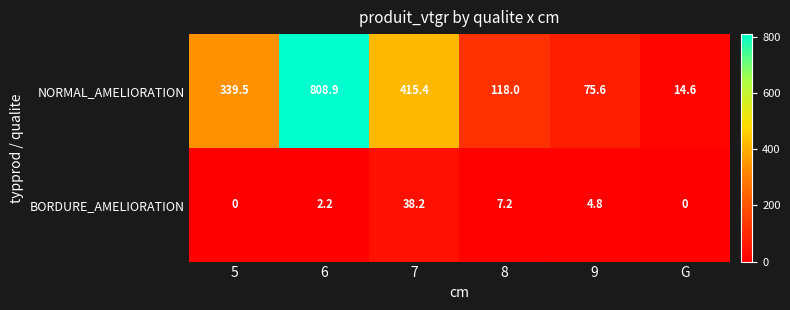

What is the total value across all series at 9?

80.4